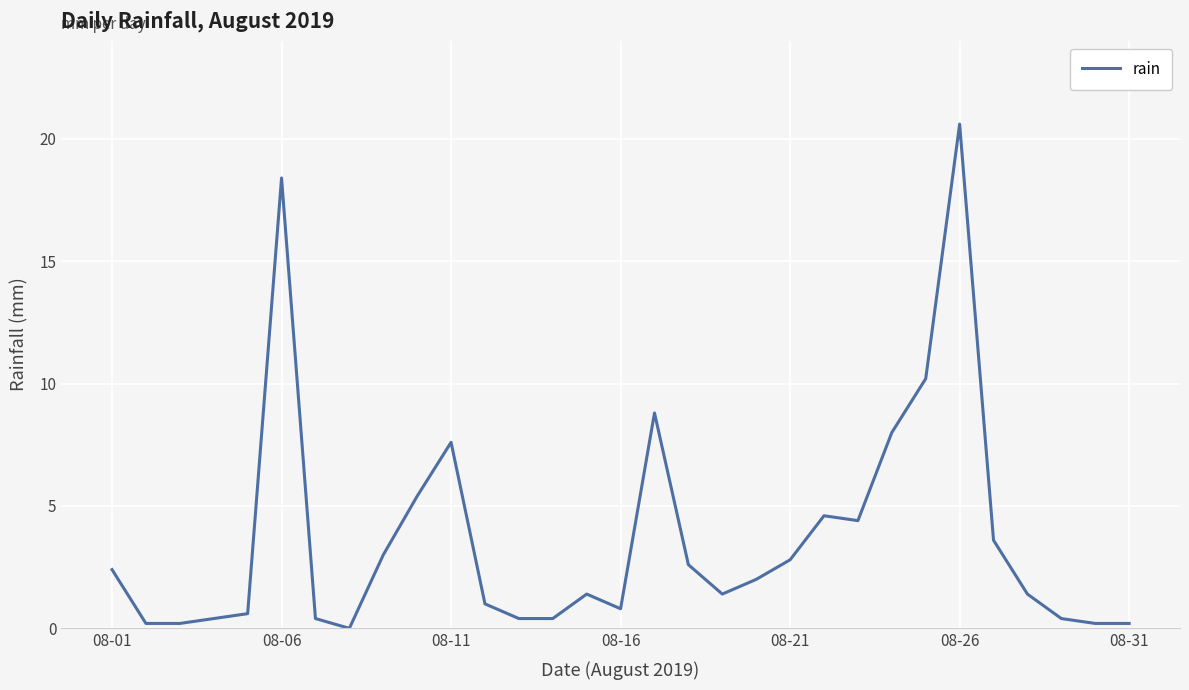

Does the chart display data point markers on the line(s)?

No